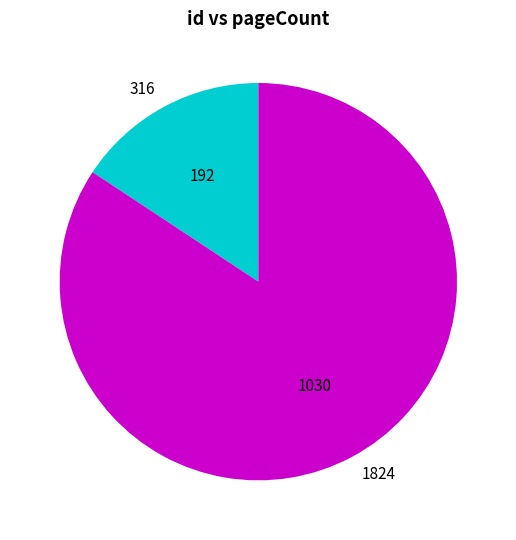

Rank the categories by value from lowest to highest.

316, 1824